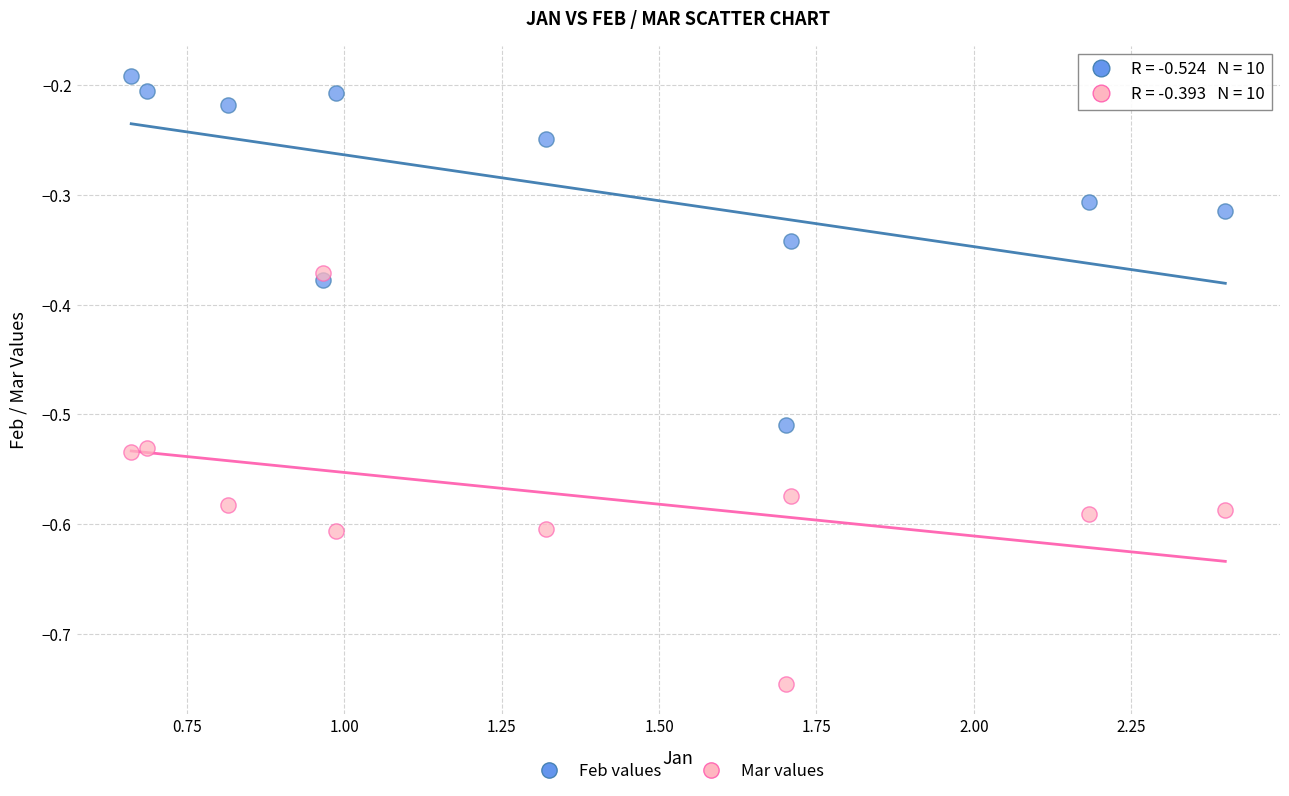

Across all data points, what is the range of X values (max minus min)?

1.7